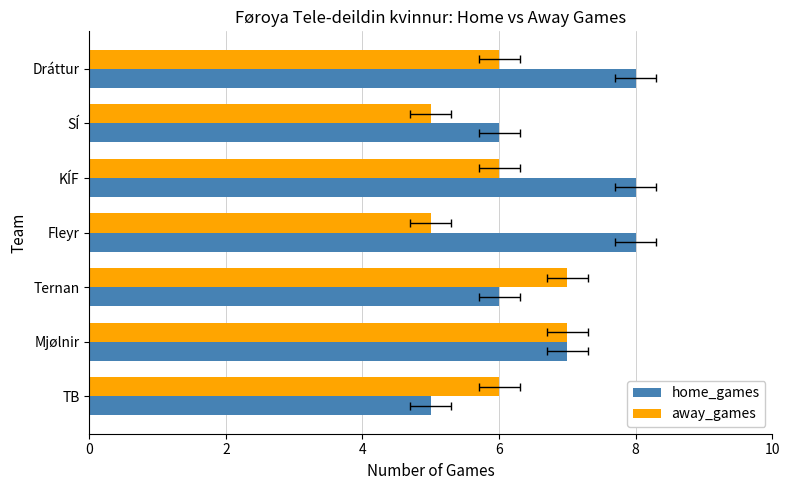

Are the bars grouped side by side (vs. stacked)?

Yes